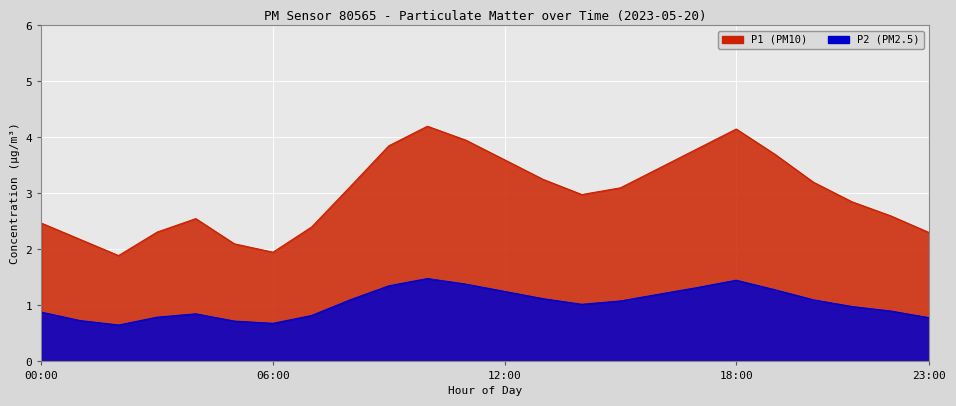

Which category has the highest value across all series?

10:00